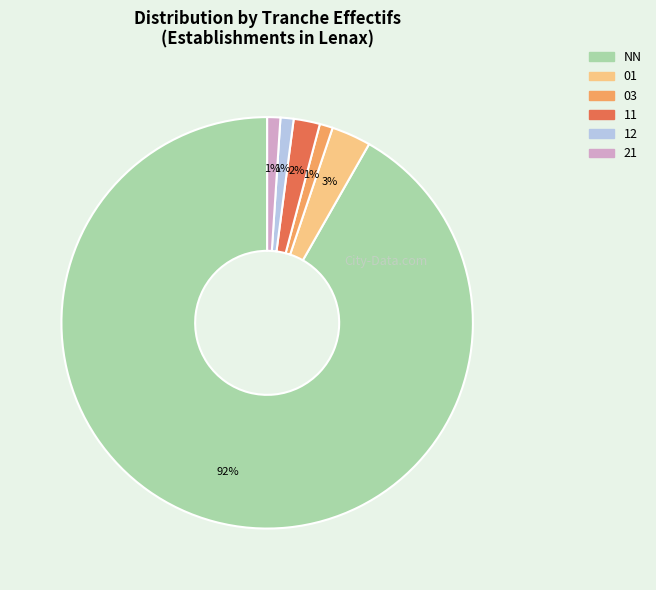

Count the number of slices in the pie.

6